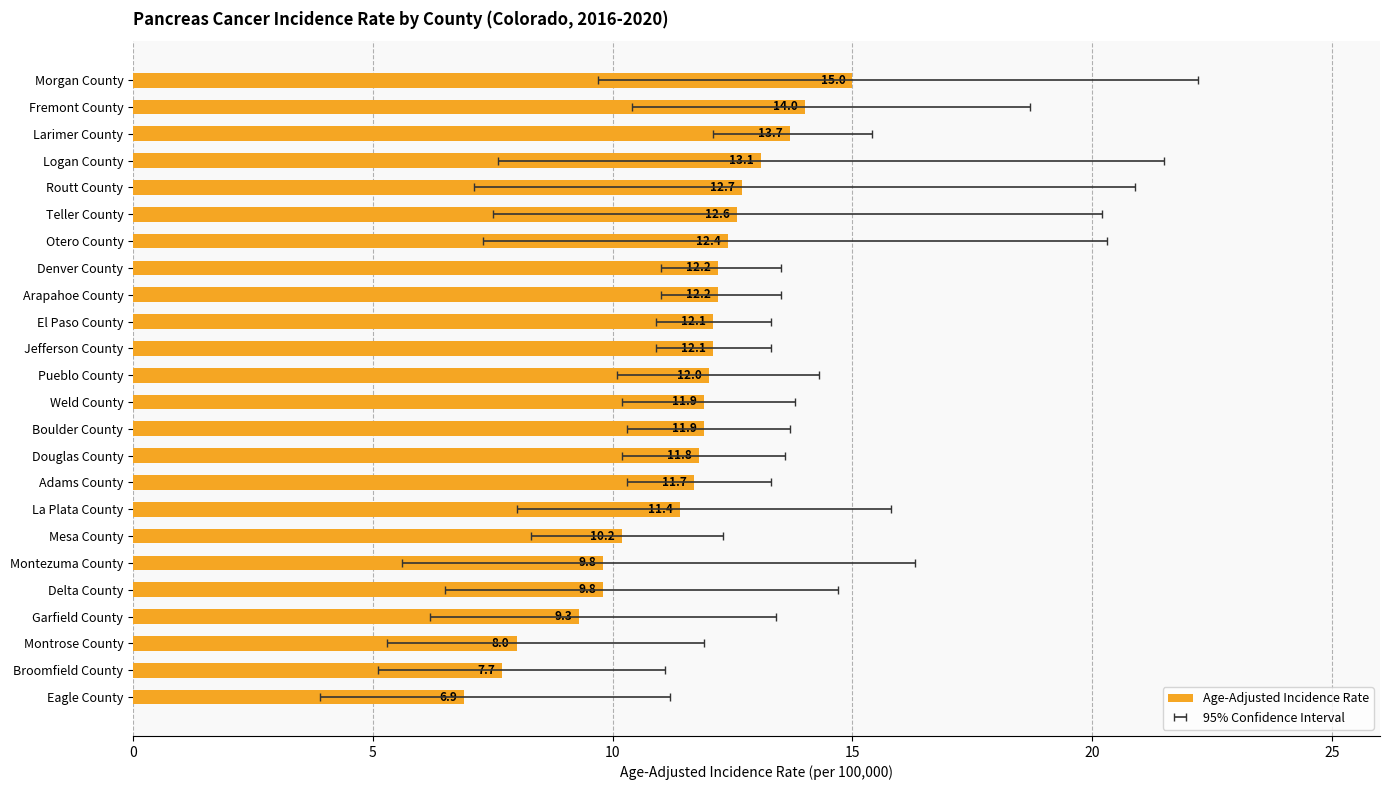

What is the value of the 13th bar from the left?

11.9